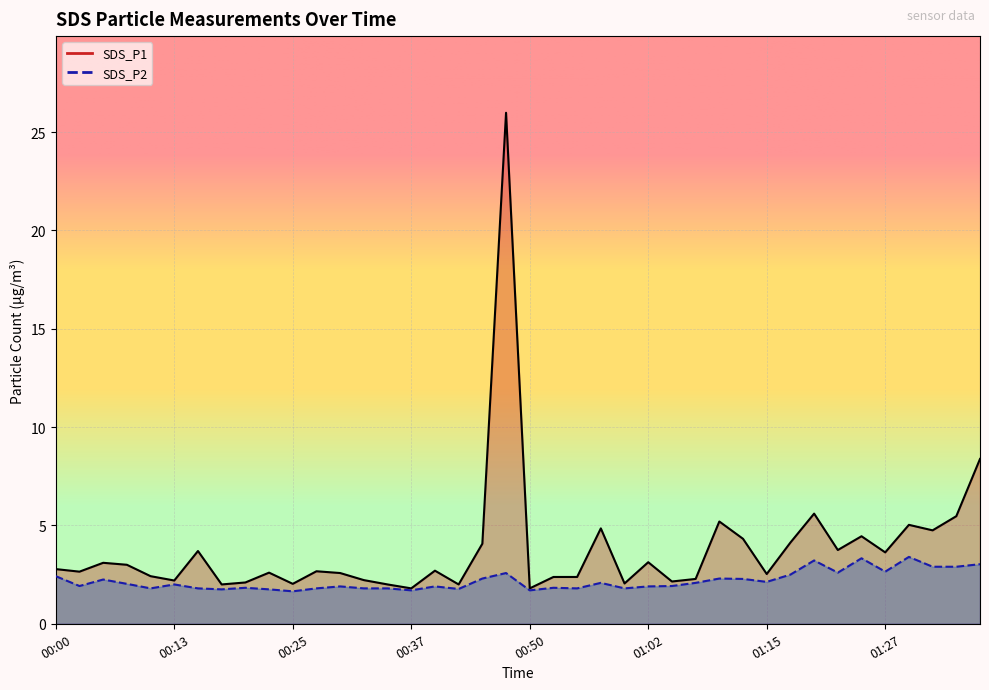

What is the difference between the maximum and second lowest values in the SDS_P2 series?

1.7